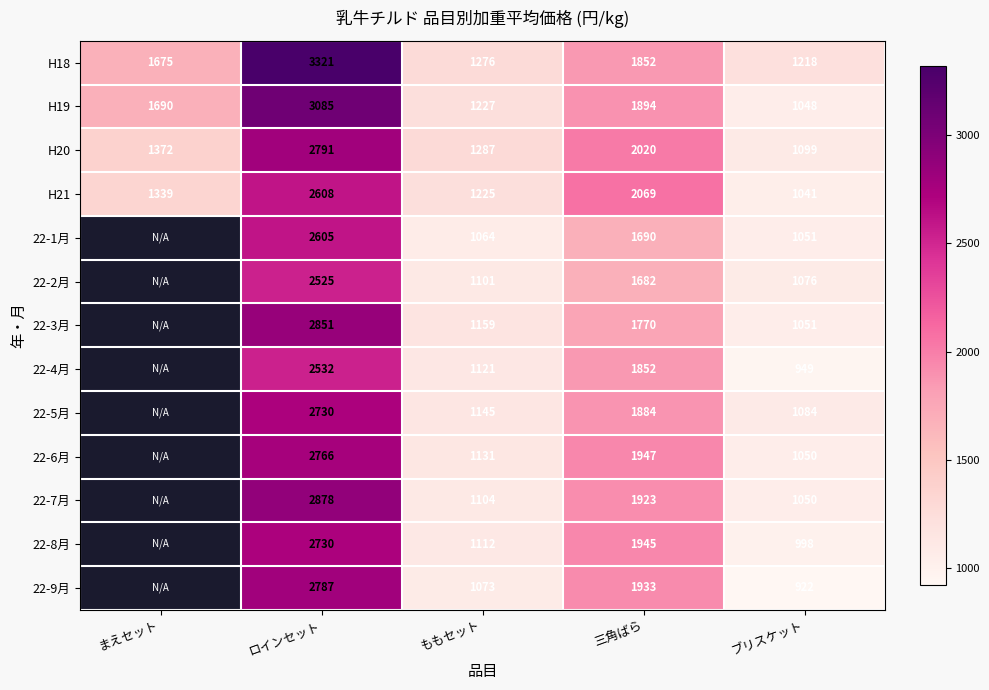

True or false: 22-4月 has a value of 1485 at ももセット.

False